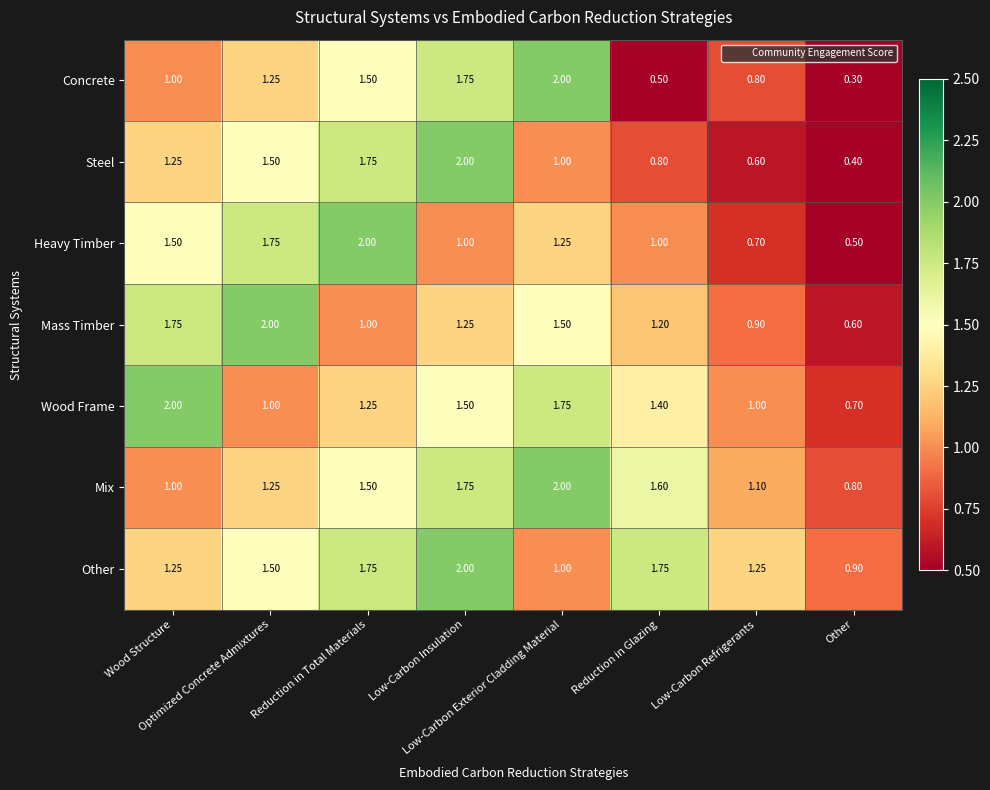

Which series has the widest spread of values?

Concrete